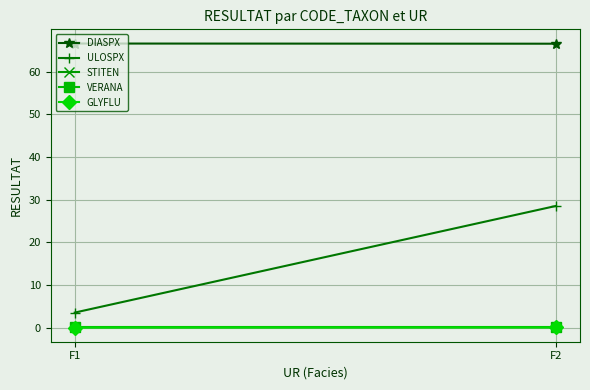

Reading left to right, extract all data points from this chart.

DIASPX: 66.6	66.5
ULOSPX: 3.5	28.5
STITEN: 0.0	0.1
VERANA: 0.0	0.0
GLYFLU: 0.0	0.0